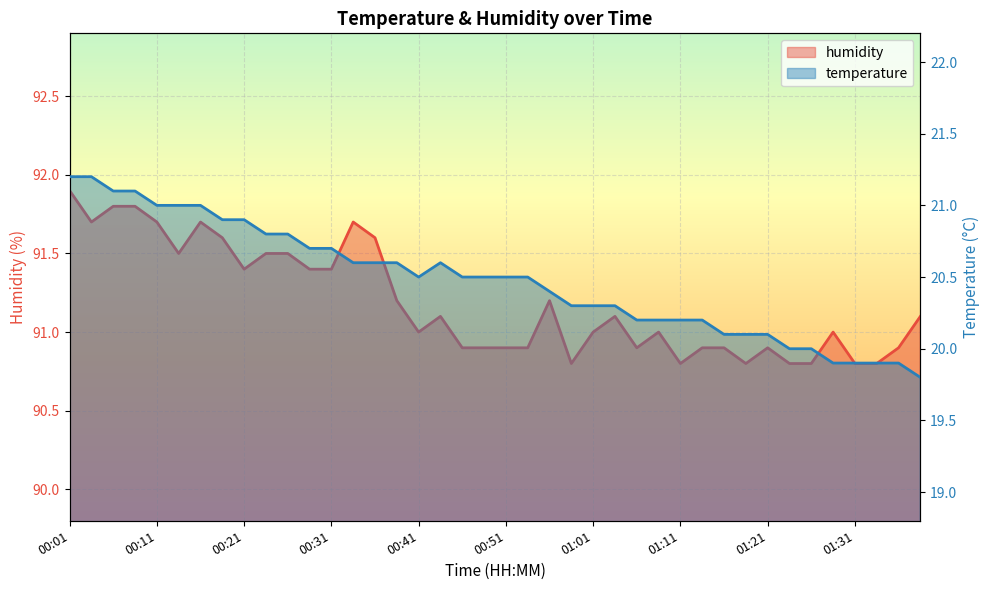

What is the minimum value shown in the chart?

19.8